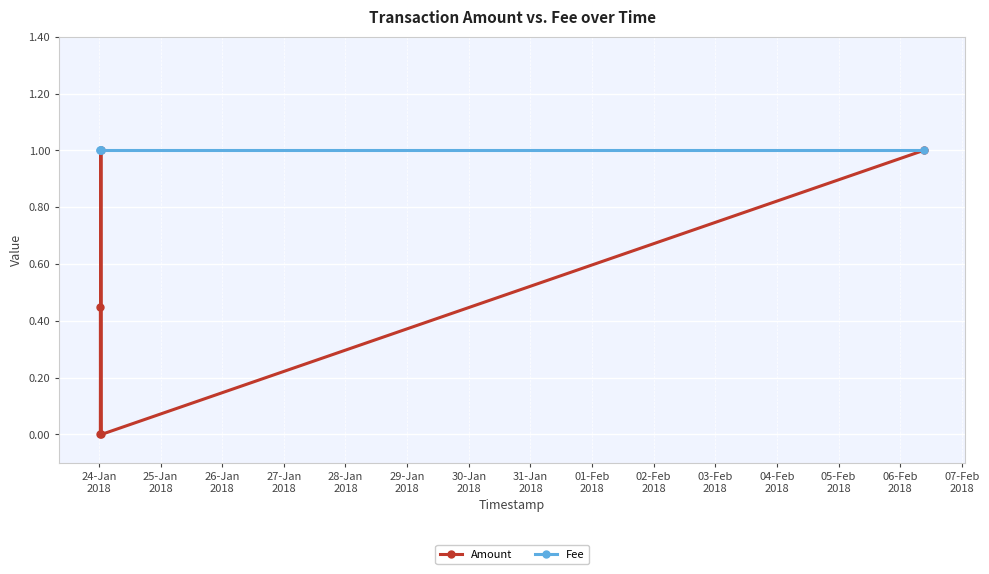

Count the number of data series in this chart.

2